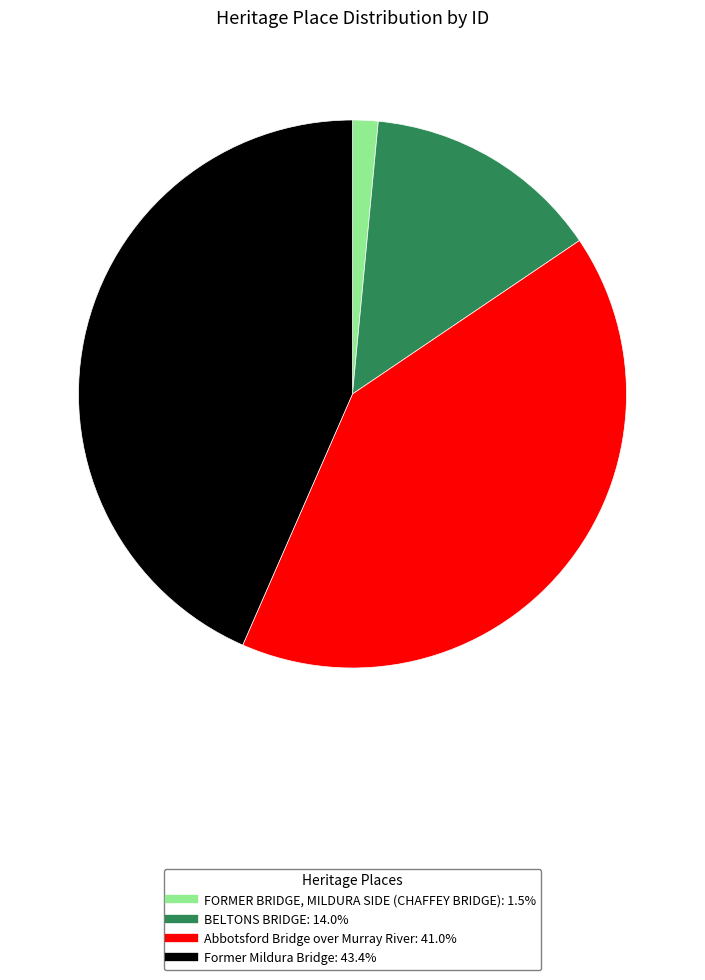

How many segments does this pie chart have?

4